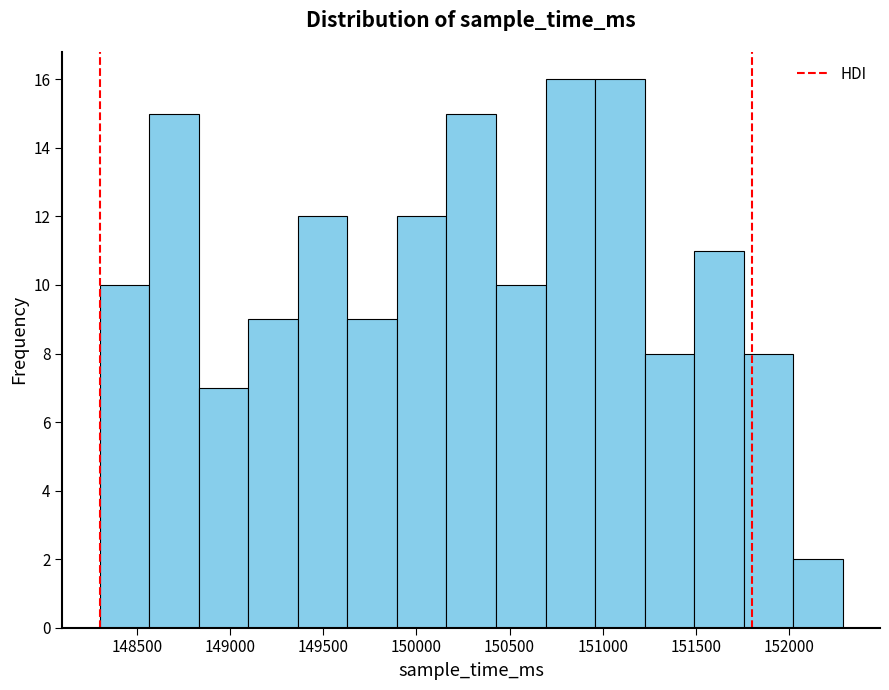

Reading left to right, transcribe this chart: for each bar, give the range it covers on the x-axis and its height. Neither the bar edges nor the heights are printed on the chart, so give them approximately, as read against the axes.

148300 to 148550: 10
148550 to 148850: 15
148850 to 149100: 7
149100 to 149350: 9
149350 to 149650: 12
149650 to 149900: 9
149900 to 150150: 12
150150 to 150450: 15
150450 to 150700: 10
150700 to 150950: 16
150950 to 151200: 16
151200 to 151500: 8
151500 to 151750: 11
151750 to 152000: 8
152000 to 152300: 2